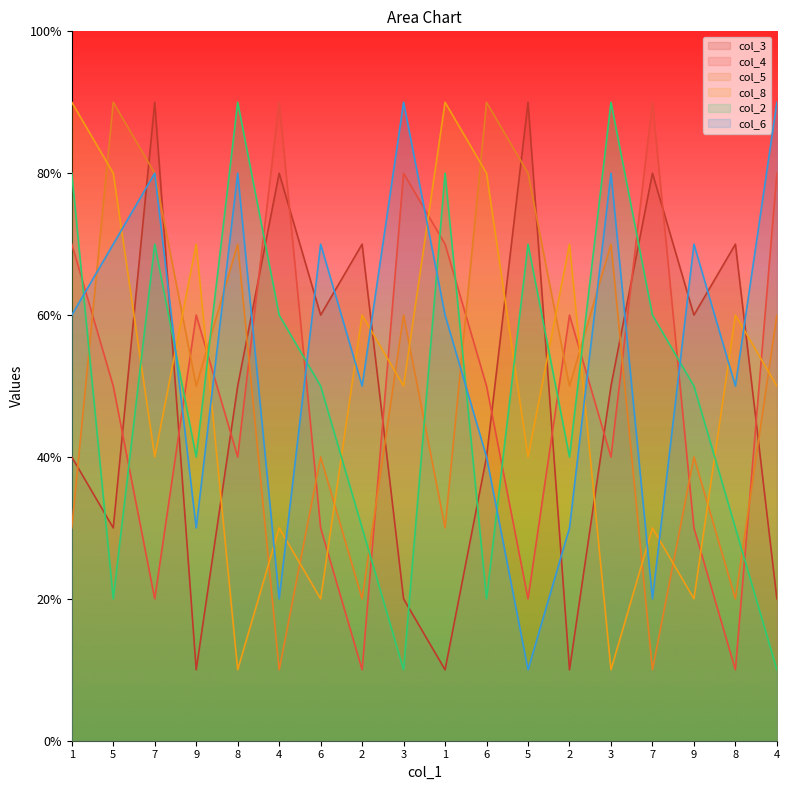

Which label corresponds to the smallest value in the chart?

9